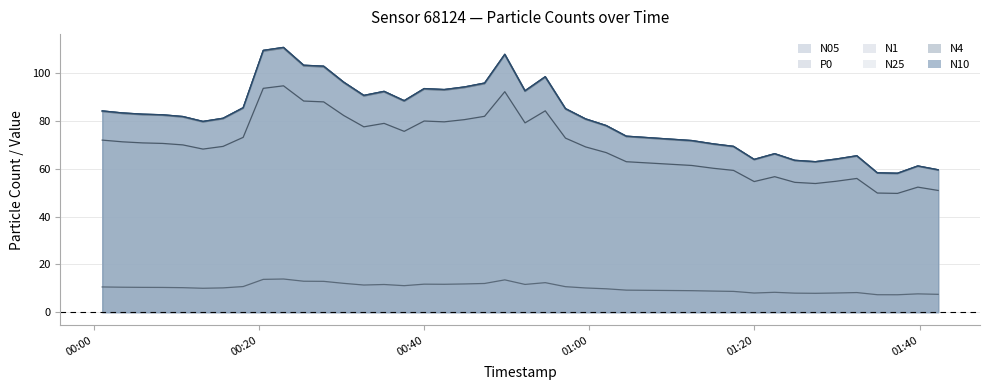

At 2023-06-14T00:20:31, list the series in order from smallest to largest.

P0, N05, N1, N25, N4, N10